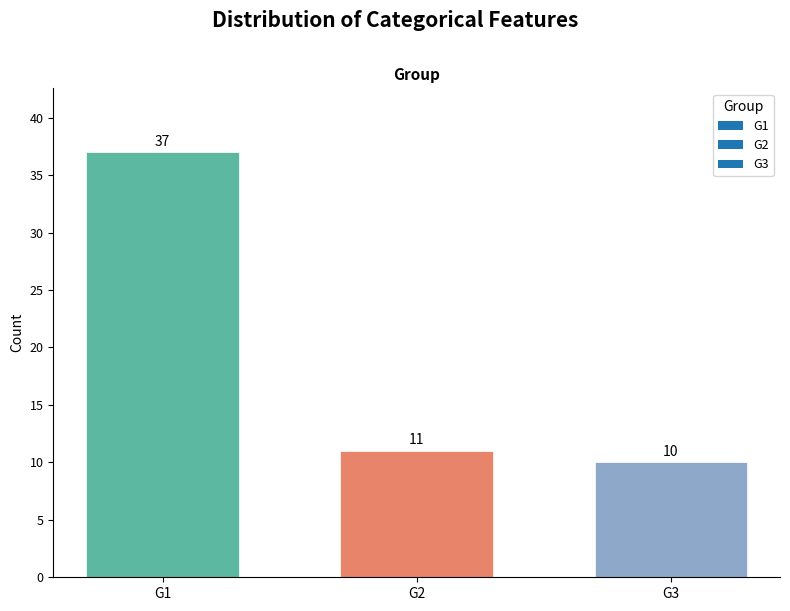

What is the value of the 1st bar from the left?

37